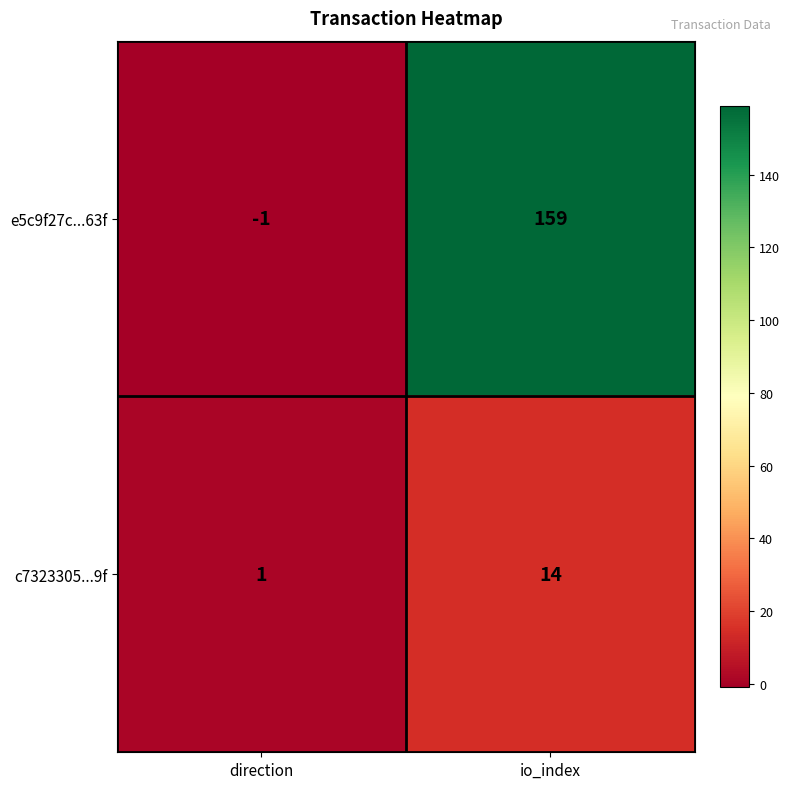

What is the average value of the c7323305...9f series?

8